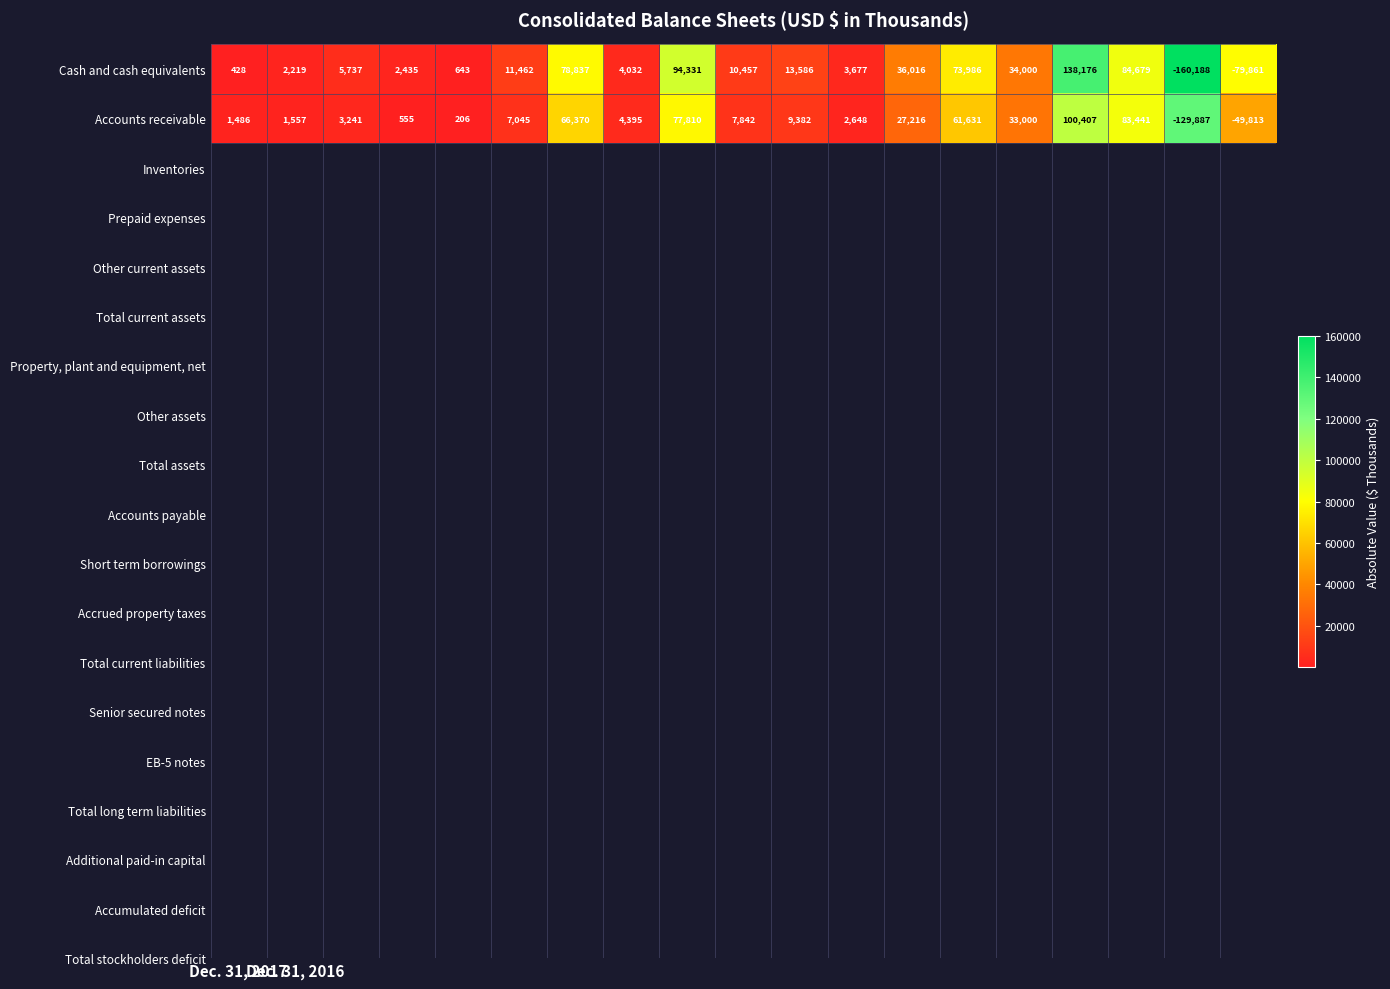

What is the greatest value displayed?

138176